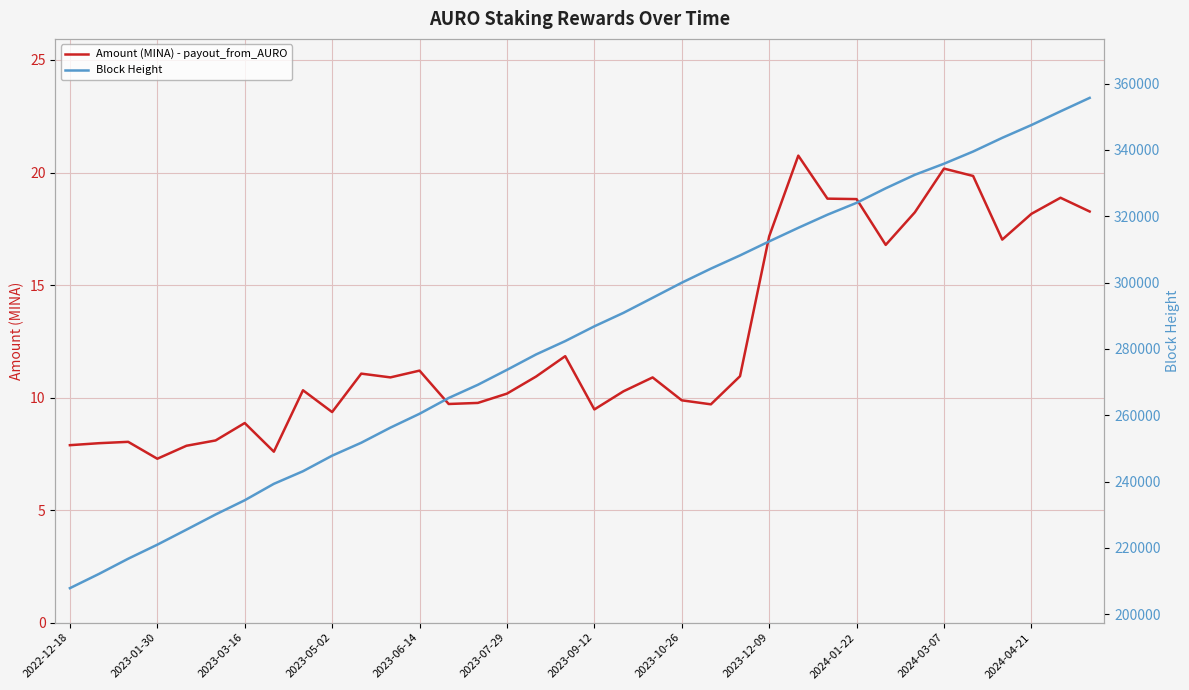

List the series in order of their overall mean, highest first.

Block Height, Amount (MINA) - payout_from_AURO